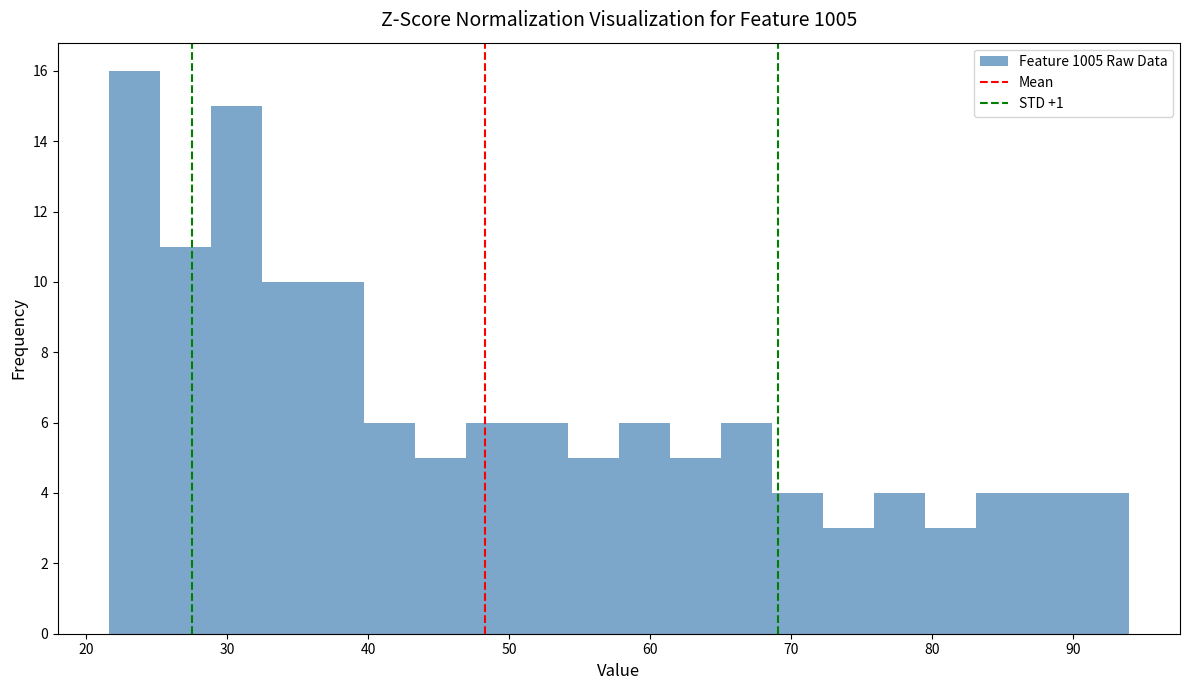

Around what value on the x-axis is the tallest bar? Give the approximate position of its centre, as read against the axis.

23